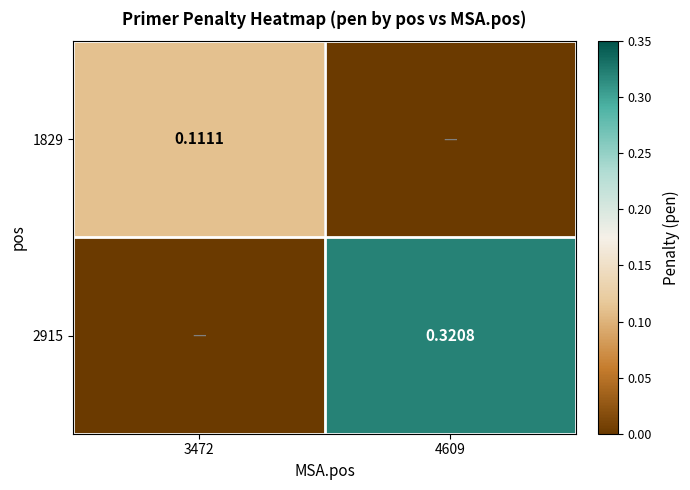

Is the value of 2915 at 4609 greater than the value of 1829 at 3472?

Yes